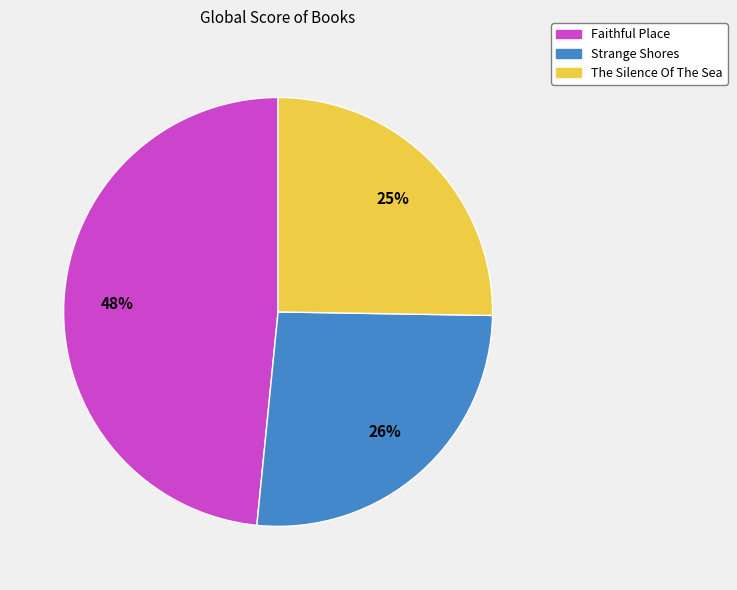

How many segments does this pie chart have?

3